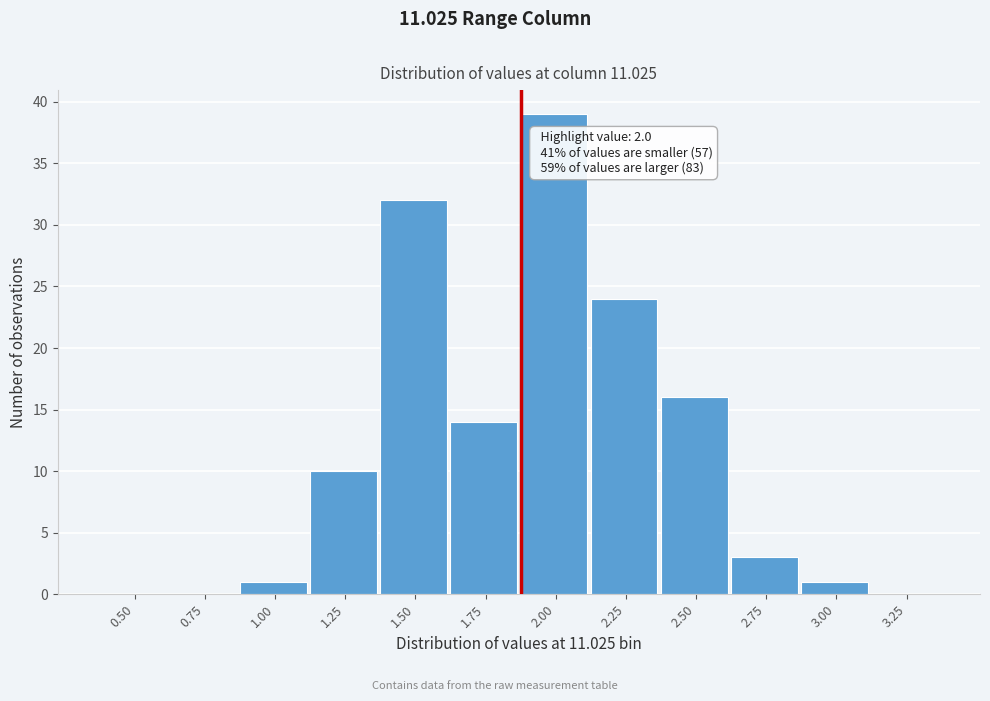

Reading left to right, extract all data points from this chart.

0.50=0	0.75=0	1.00=1	1.25=10	1.50=32	1.75=14	2.00=39	2.25=24	2.50=16	2.75=3	3.00=1	3.25=0